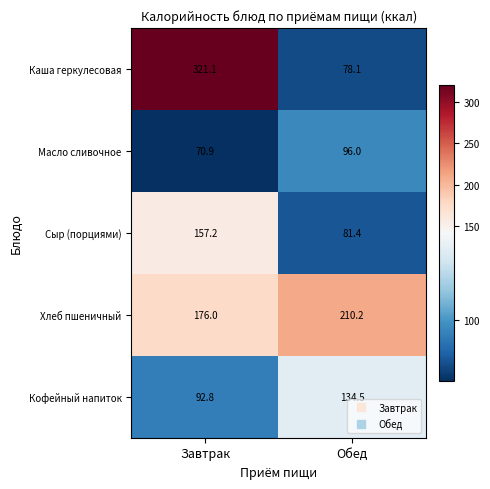

At which label does Сыр (порциями) reach its peak?

Завтрак